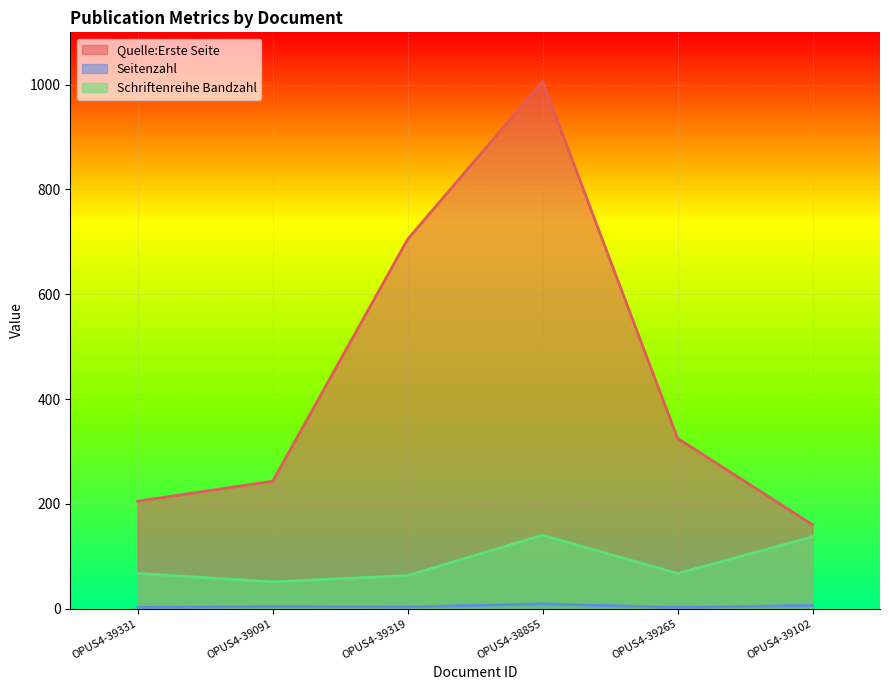

Rank the series at OPUS4-38855 from lowest to highest value.

Seitenzahl, Schriftenreihe Bandzahl, Quelle:Erste Seite